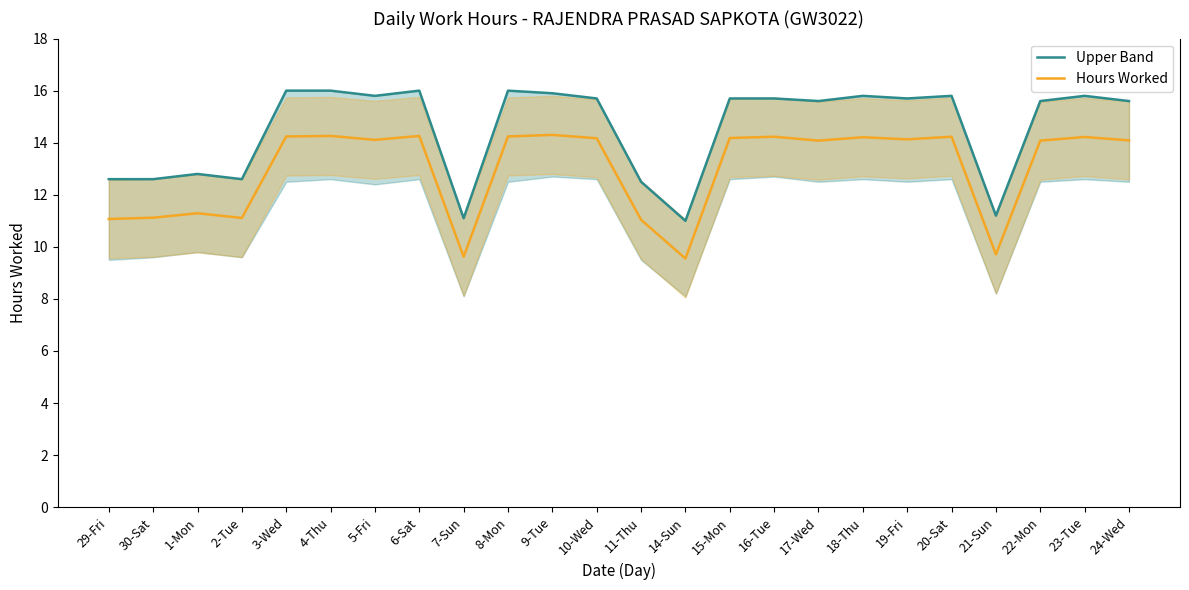

True or false: Upper Band and Hours Worked cross at least once.

False